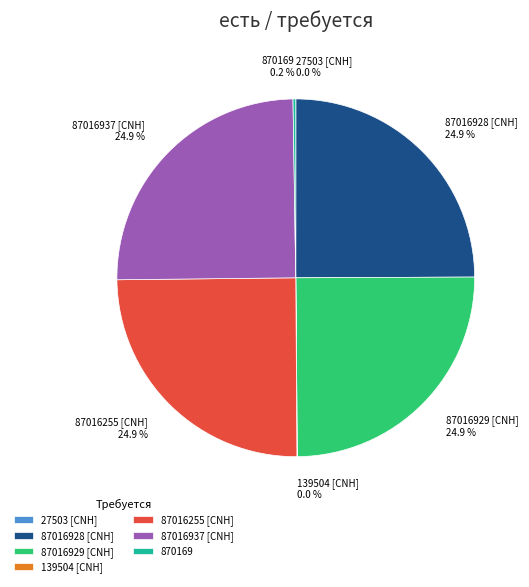

To the nearest percent, what is the average slice percentage?

14%